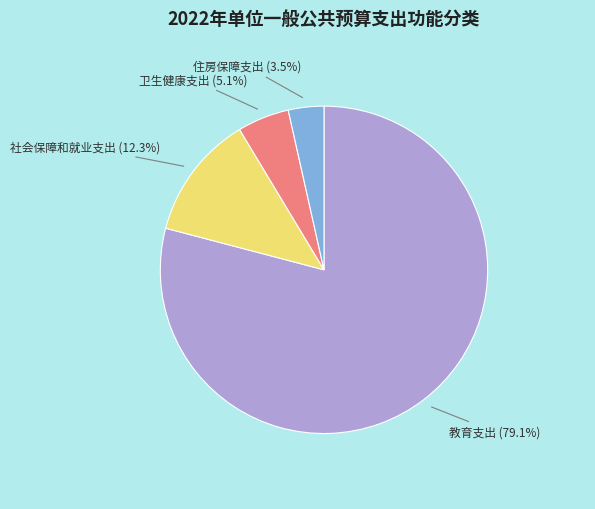

How many slices are in this pie chart?

4